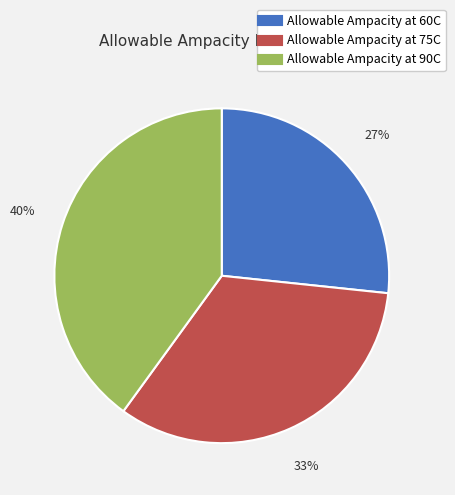

To the nearest percent, what portion does Allowable Ampacity at 90C represent?

40%